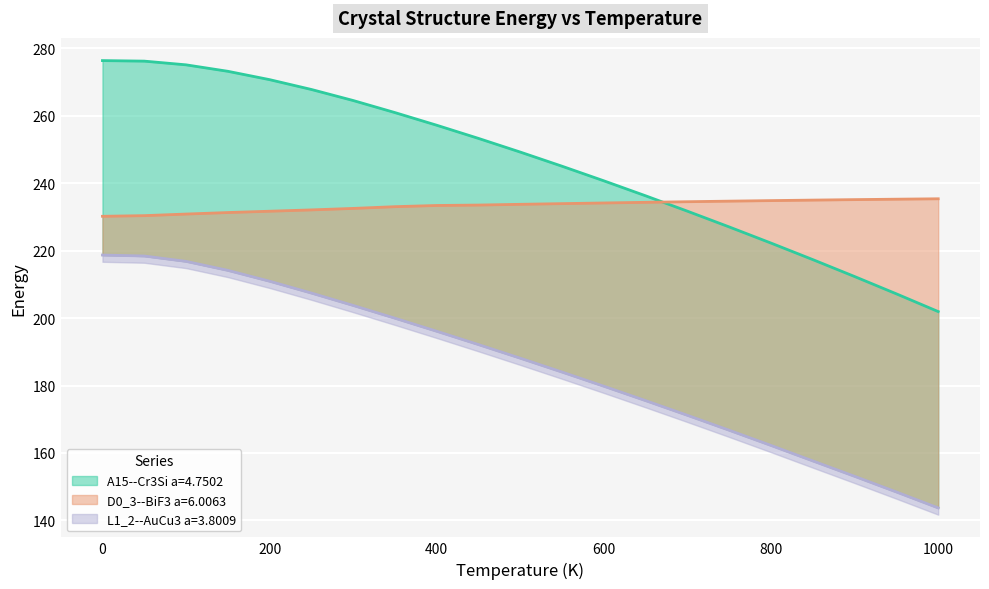

What are all the series names shown in the legend?

A15--Cr3Si a=4.7502, D0_3--BiF3 a=6.0063, L1_2--AuCu3 a=3.8009